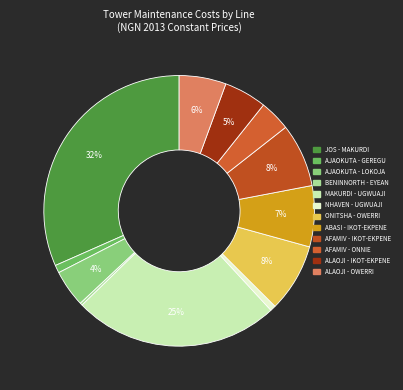

How many segments does this pie chart have?

12